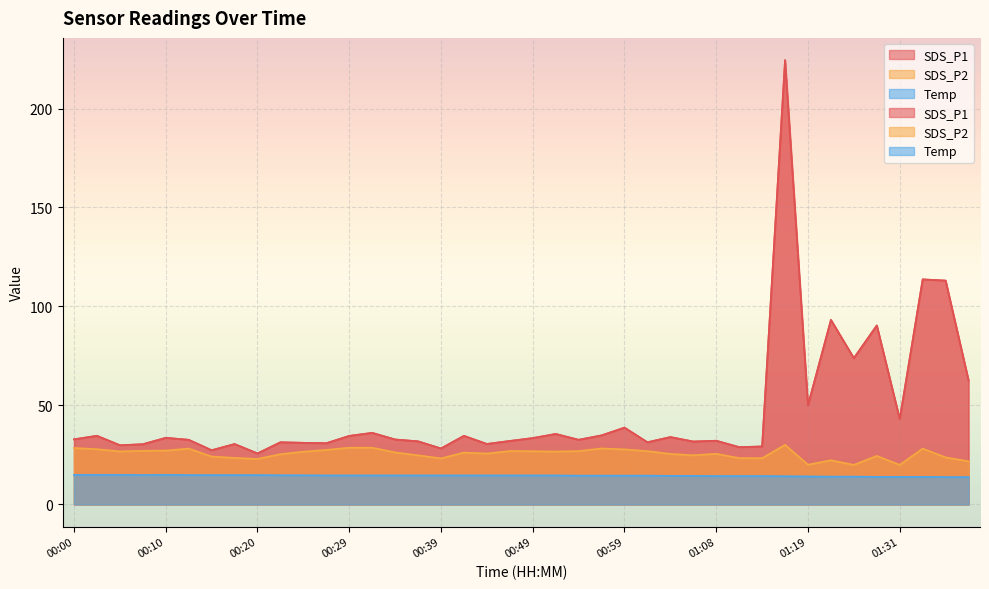

True or false: Temp and SDS_P1 intersect in this chart.

False